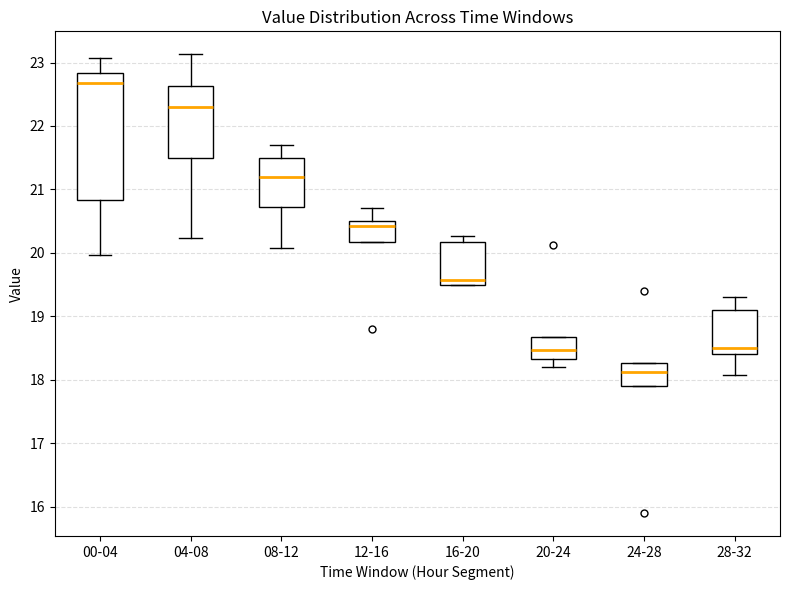

Reading left to right, transcribe this box plot: for each box, give where its median line is, the range the box spans, and where its two whiskers end, as read against the y-axis. The values are not printed on the chart, so give them approximately, as read against the axis.

00-04: median 22.7, box 20.8 to 22.8, whiskers 20.0 to 23.1
04-08: median 22.3, box 21.5 to 22.6, whiskers 20.2 to 23.1
08-12: median 21.2, box 20.7 to 21.5, whiskers 20.1 to 21.7
12-16: median 20.4, box 20.2 to 20.5, whiskers 20.2 to 20.7
16-20: median 19.6, box 19.5 to 20.2, whiskers 19.5 to 20.3
20-24: median 18.5, box 18.3 to 18.7, whiskers 18.2 to 18.7
24-28: median 18.1, box 17.9 to 18.3, whiskers 17.9 to 18.3
28-32: median 18.5, box 18.4 to 19.1, whiskers 18.1 to 19.3